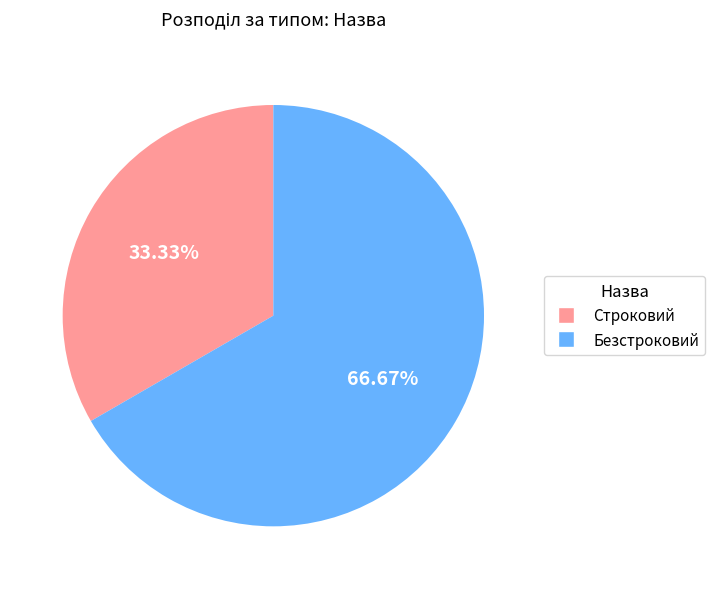

Is there any slice that represents more than half of the pie?

Yes